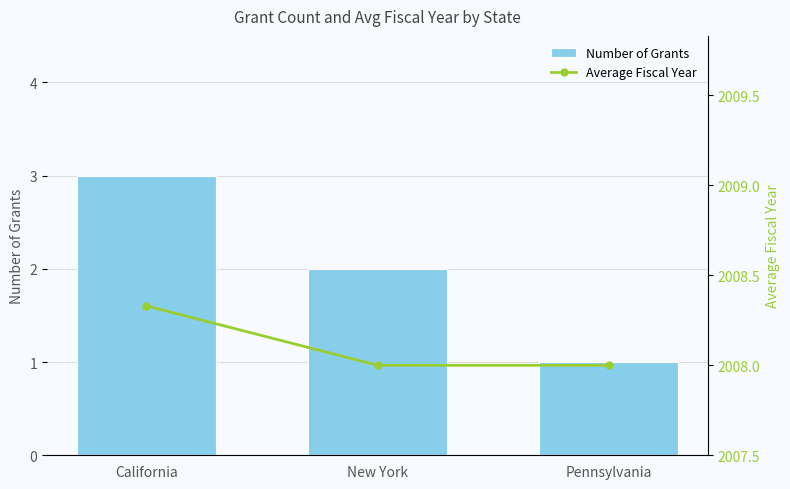

What is the sum of all Number of Grants values?

6